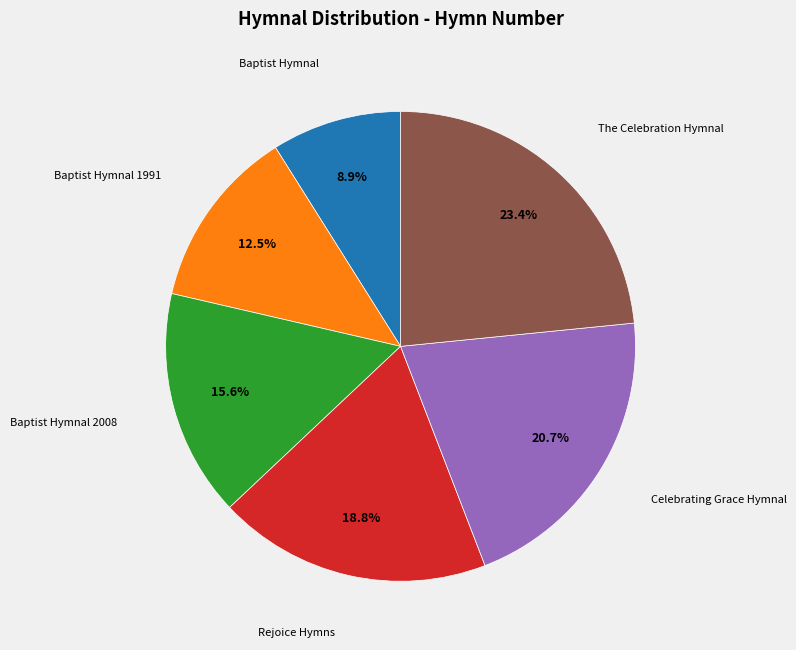

Rank the categories by value from lowest to highest.

Baptist Hymnal, Baptist Hymnal 1991, Baptist Hymnal 2008, Rejoice Hymns, Celebrating Grace Hymnal, The Celebration Hymnal